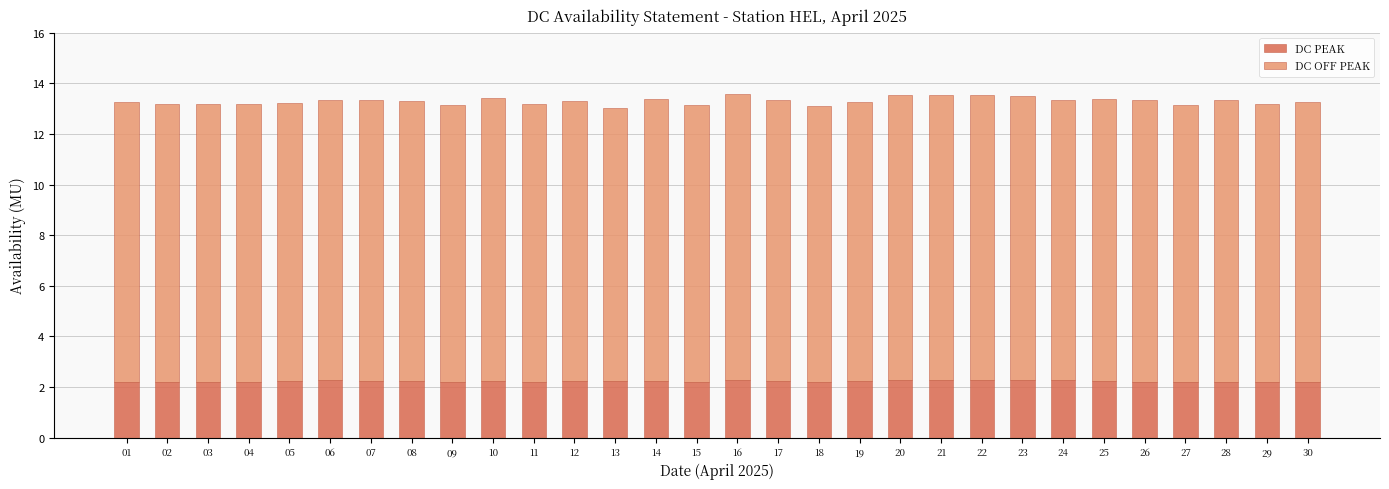

Is it true that DC PEAK equals 2.2 at 07?

True